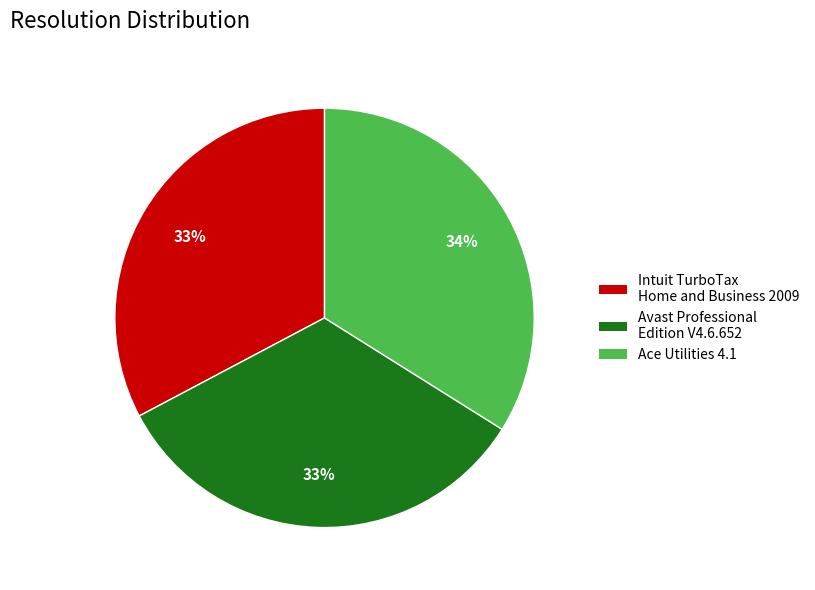

To the nearest percent, what portion does Avast Professional Edition V4.6.652 represent?

33%